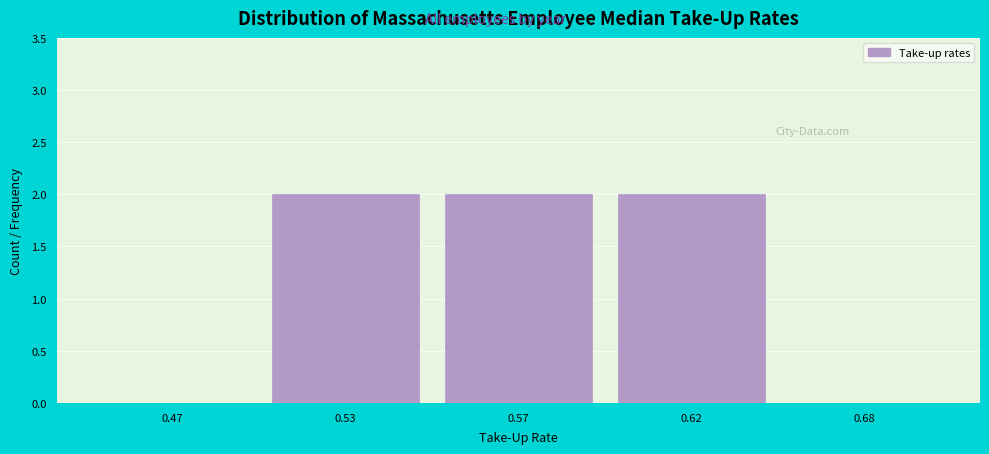

Reading left to right, list all the values displayed in this chart.

0.47=0	0.53=2	0.57=2	0.62=2	0.68=0